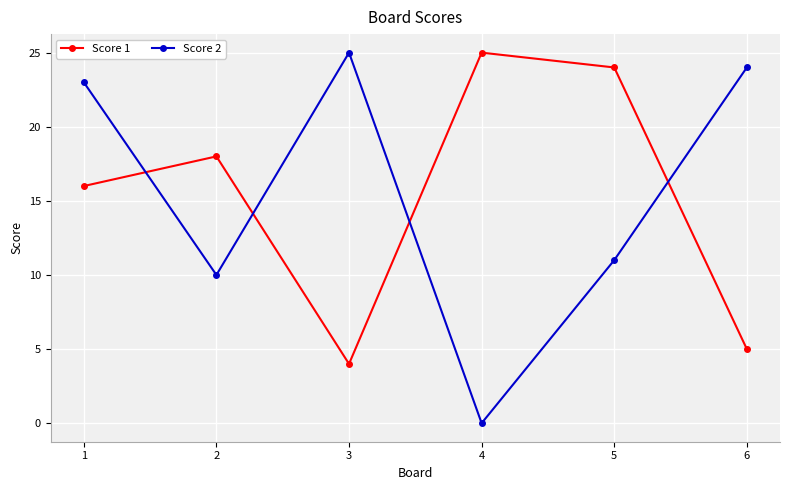

What is the difference between the maximum and minimum values in the Score 2 series?

25